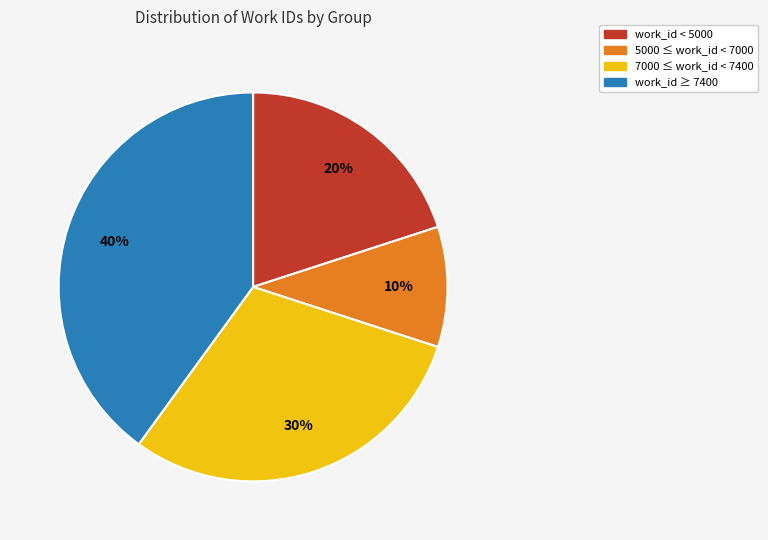

How many segments does this pie chart have?

4